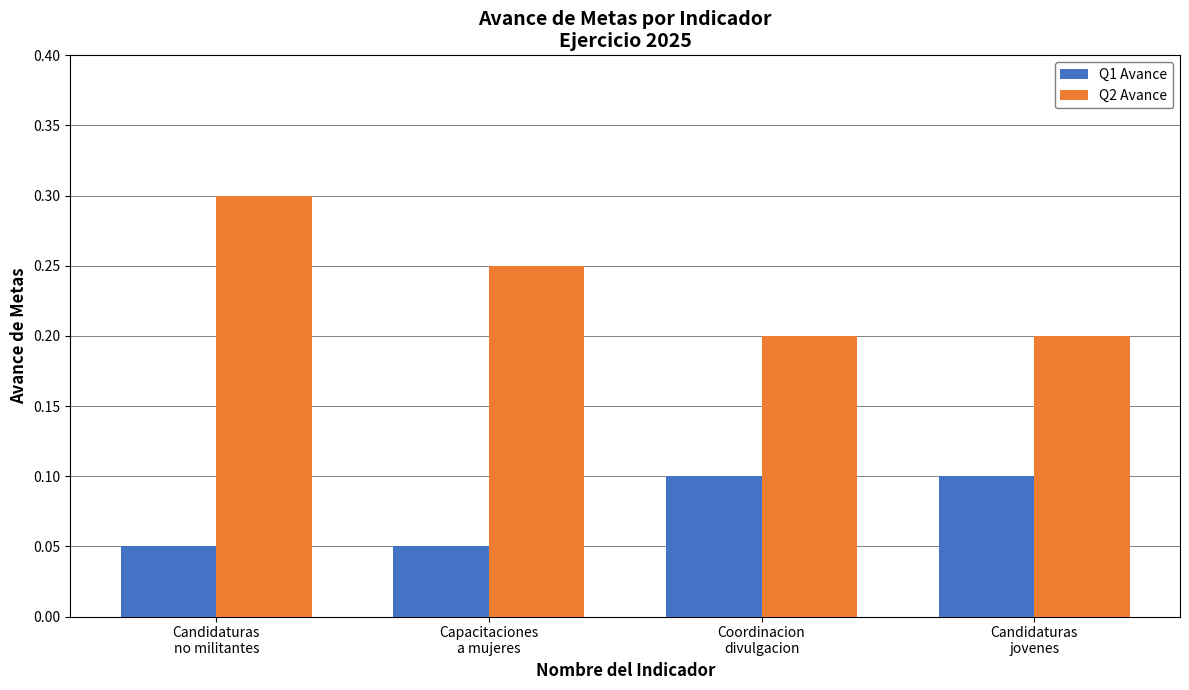

List the series in order of their peak value, lowest first.

Q1 Avance, Q2 Avance